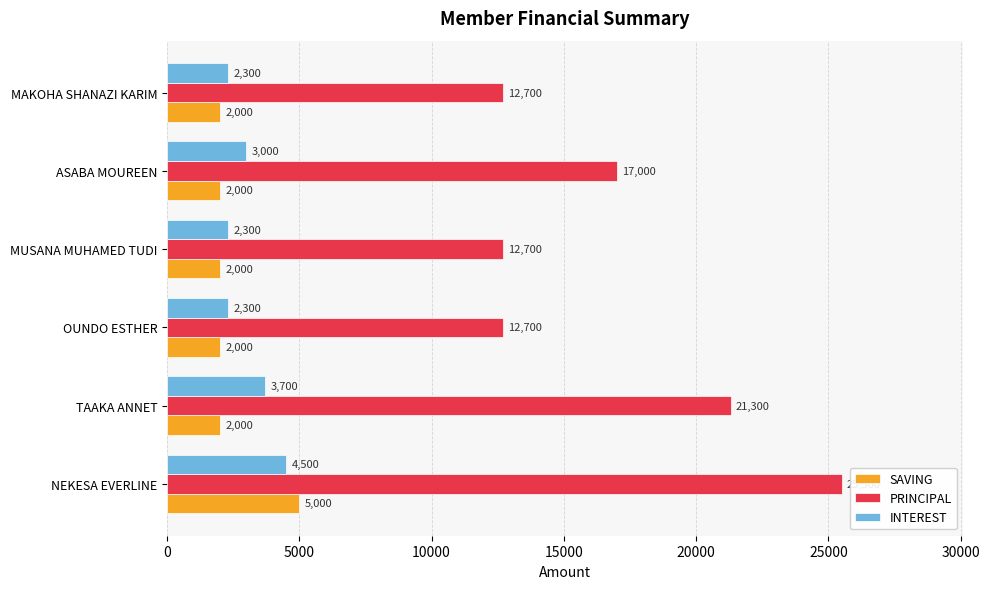

Which series has the largest range (max minus min)?

PRINCIPAL